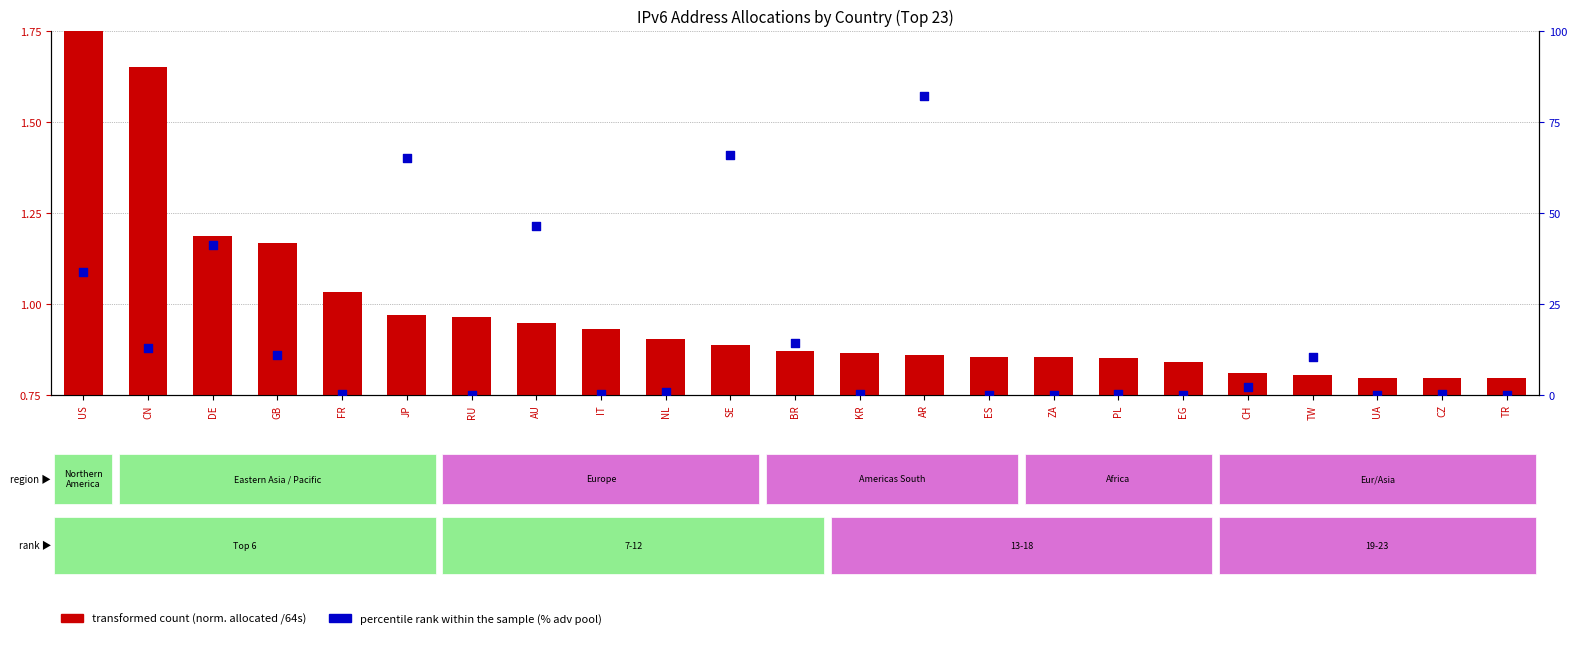

Which series has the largest Y range (max minus min)?

percentile rank within the sample